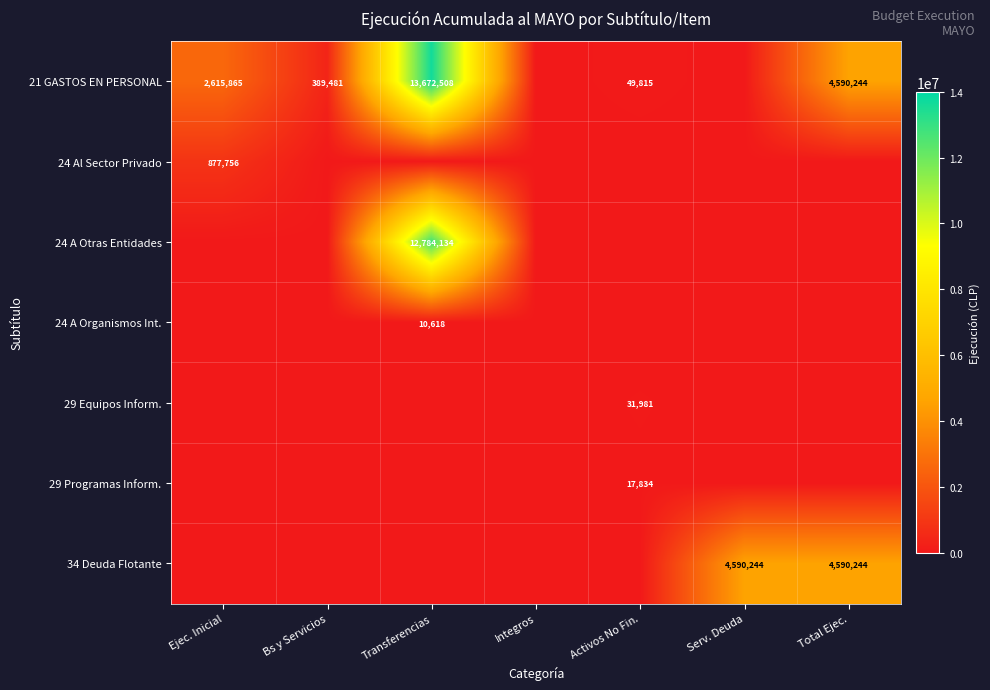

The value of 21 GASTOS EN PERSONAL at Bs y Servicios is 389481. True or false?

True